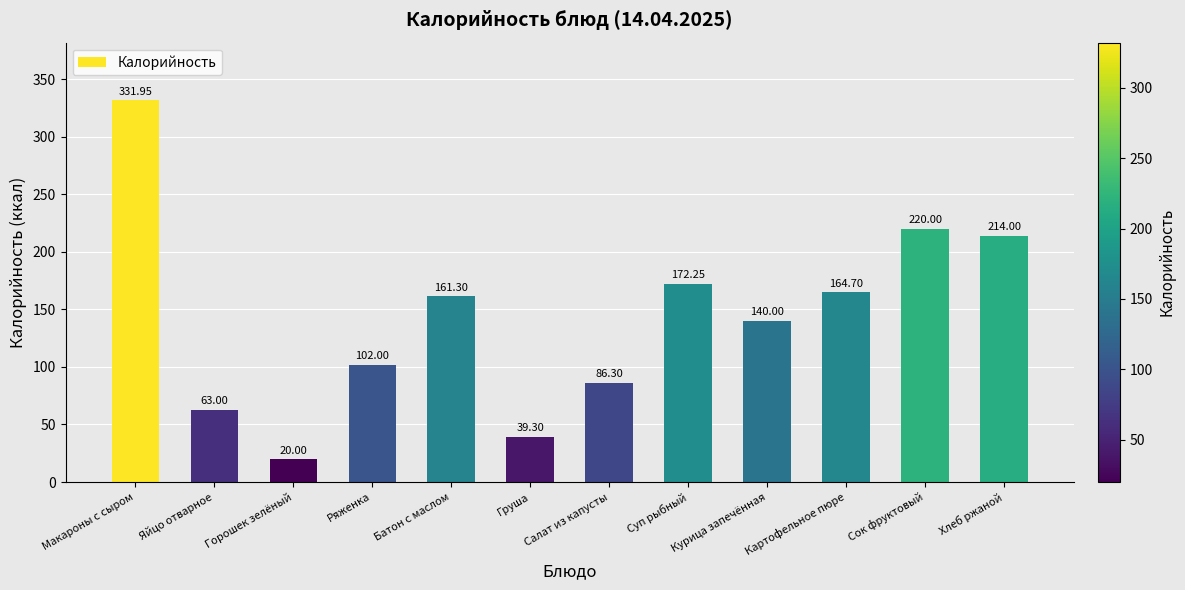

Rank the categories by value from highest to lowest.

Макароны с сыром, Сок фруктовый, Хлеб ржаной, Суп рыбный, Картофельное пюре, Батон с маслом, Курица запечённая, Ряженка, Салат из капусты, Яйцо отварное, Груша, Горошек зелёный